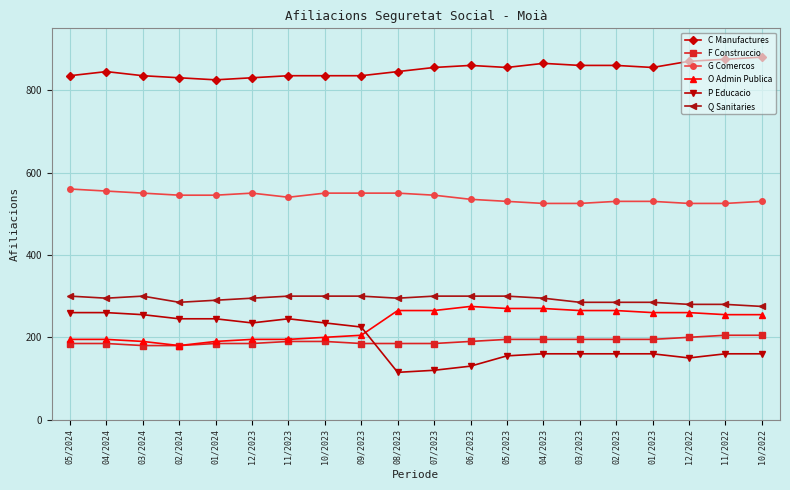

The value of C Manufactures at 12/2023 is 830. True or false?

True